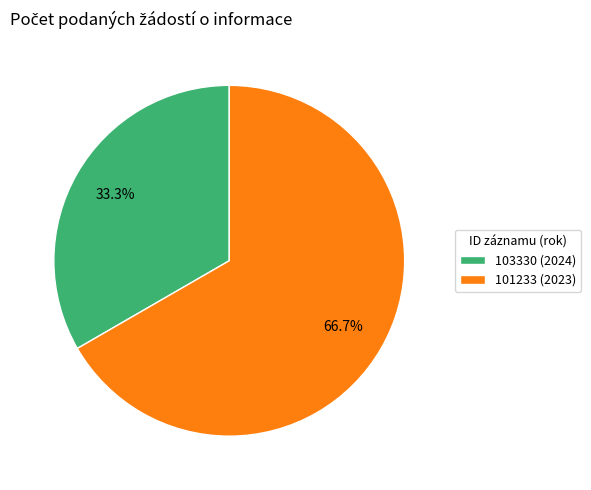

Count the number of slices in the pie.

2